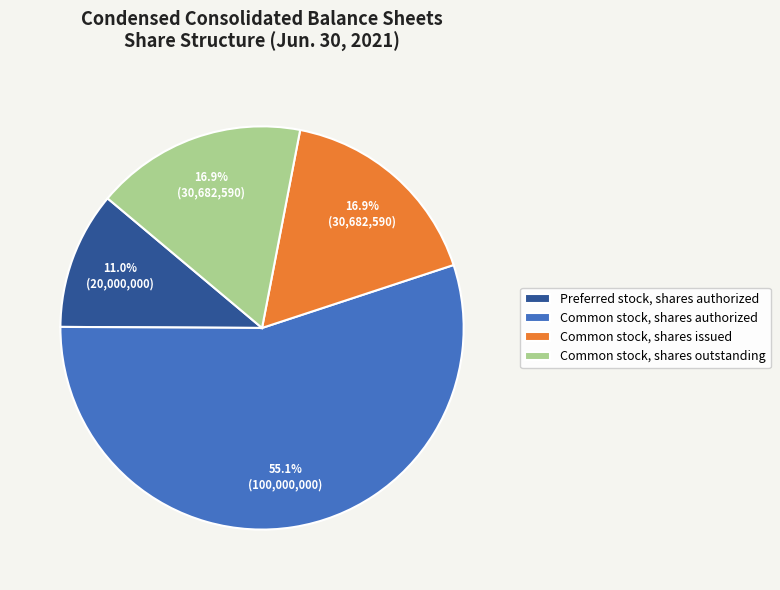

To the nearest percent, what is the average slice percentage?

25%